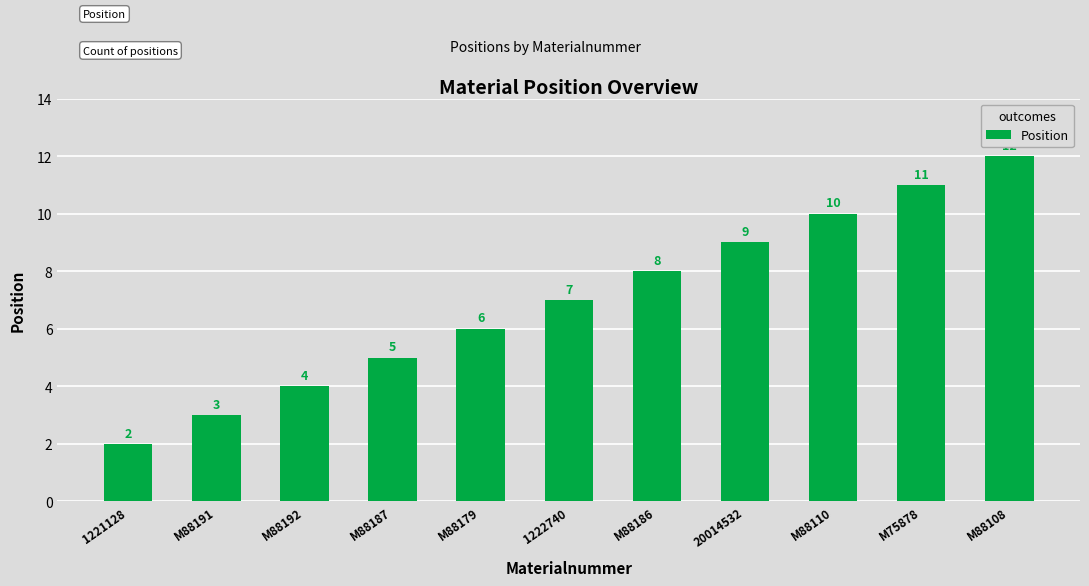

Which has a higher value, 1222740 or M88110?

M88110